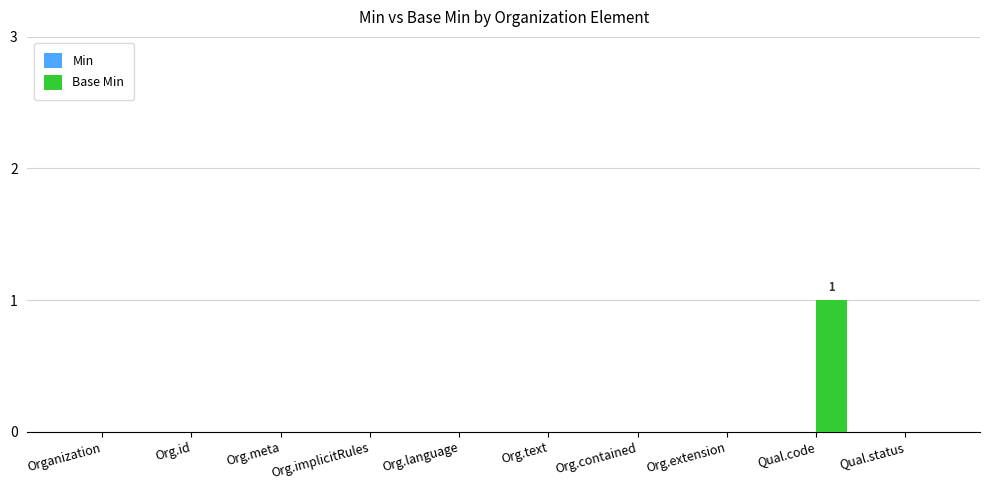

At which category does the chart reach its peak across all series?

Qual.code